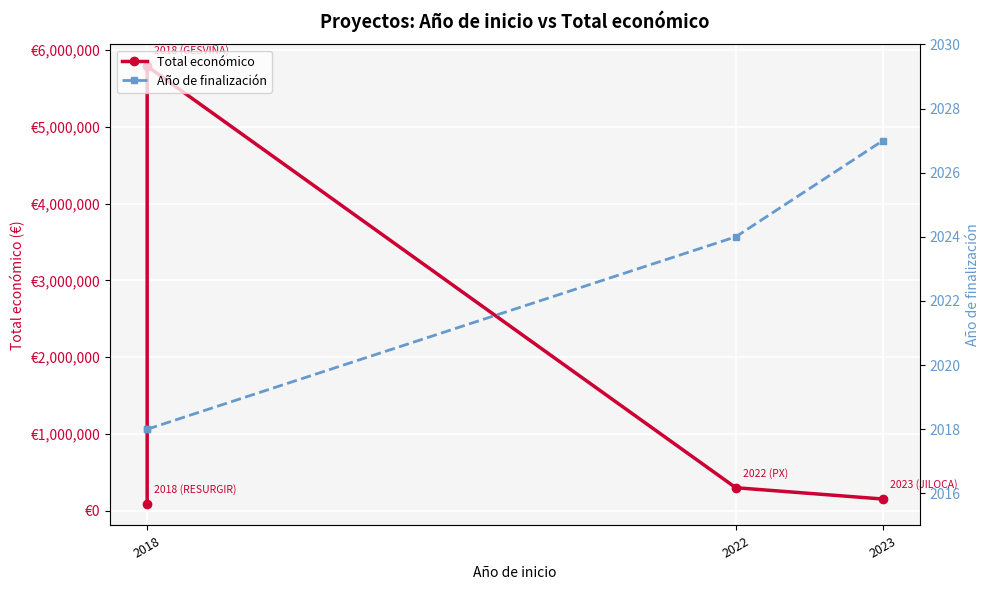

List the series in order of their overall mean, lowest first.

Año de finalización, Total económico